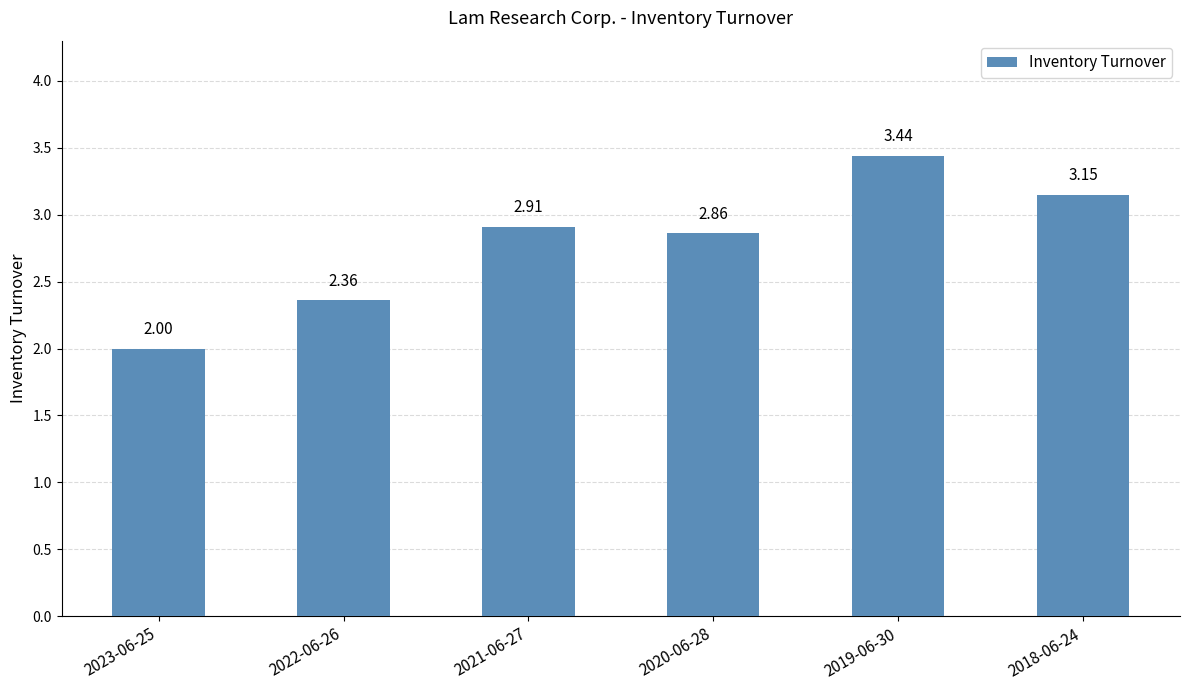

What is the difference between the values at 2018-06-24 and 2019-06-30?

0.3